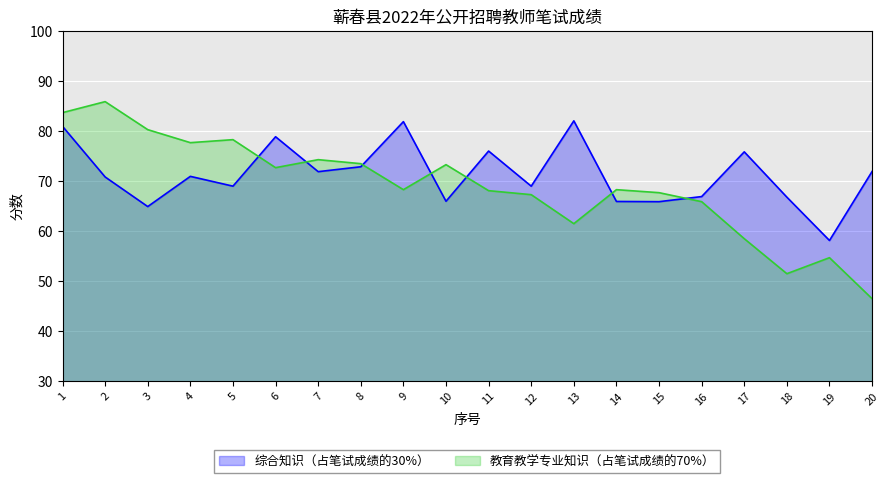

In 教育教学专业知识（占笔试成绩的70%）, how many points are higher than both neighbors (excluding endpoints)?

6